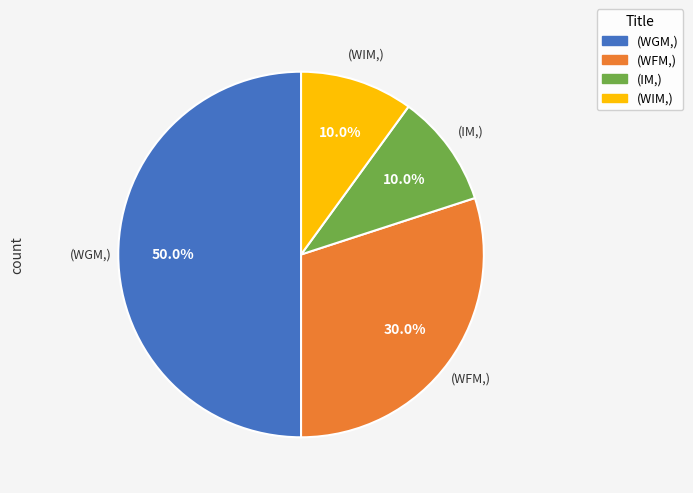

Count the number of slices in the pie.

4